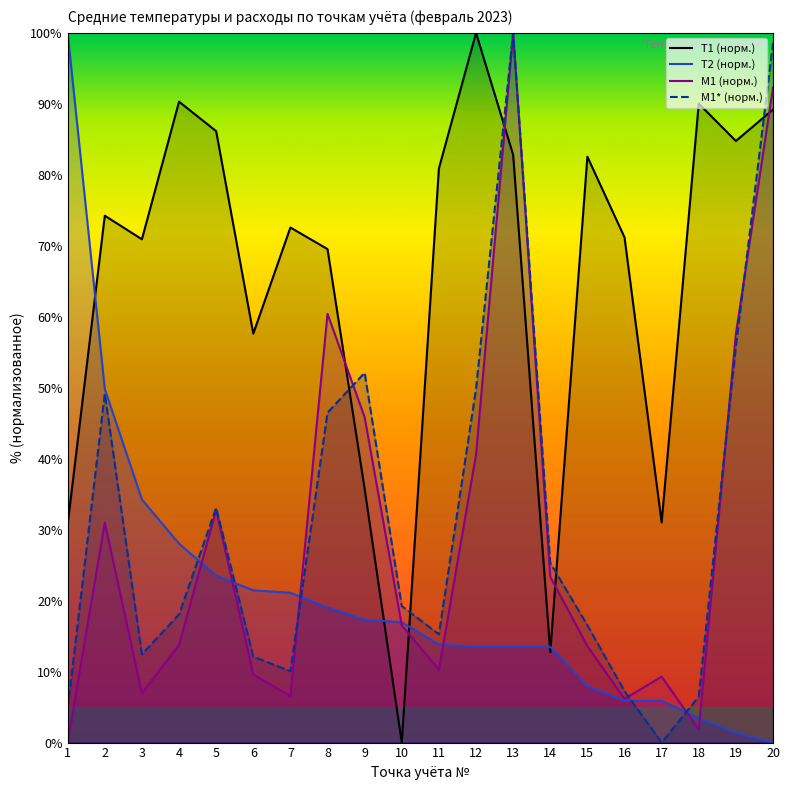

How many lines are shown in the chart?

4